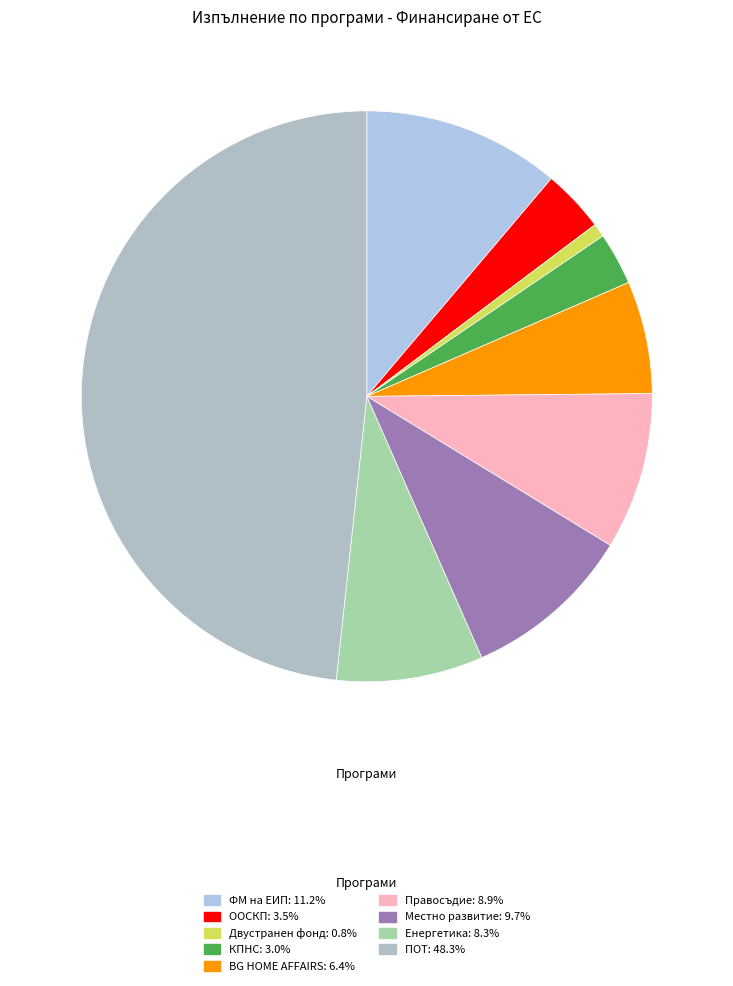

Between Двустранен фонд and Енергетика, which is larger?

Енергетика